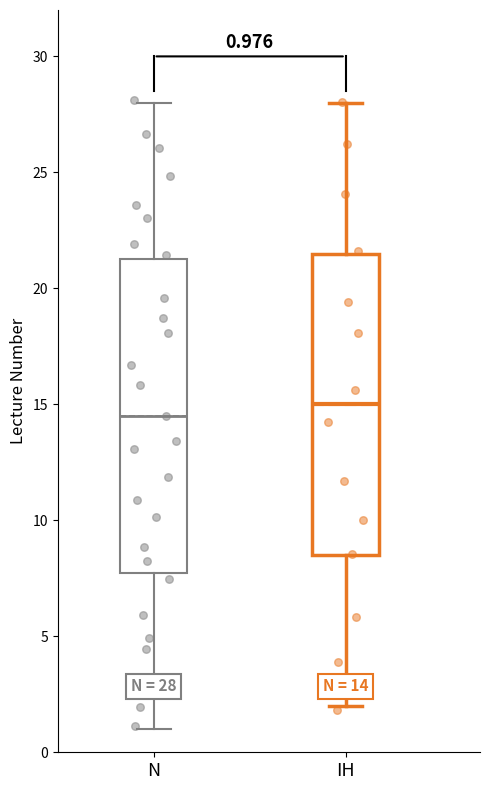

Which box's median line is the highest?

IH